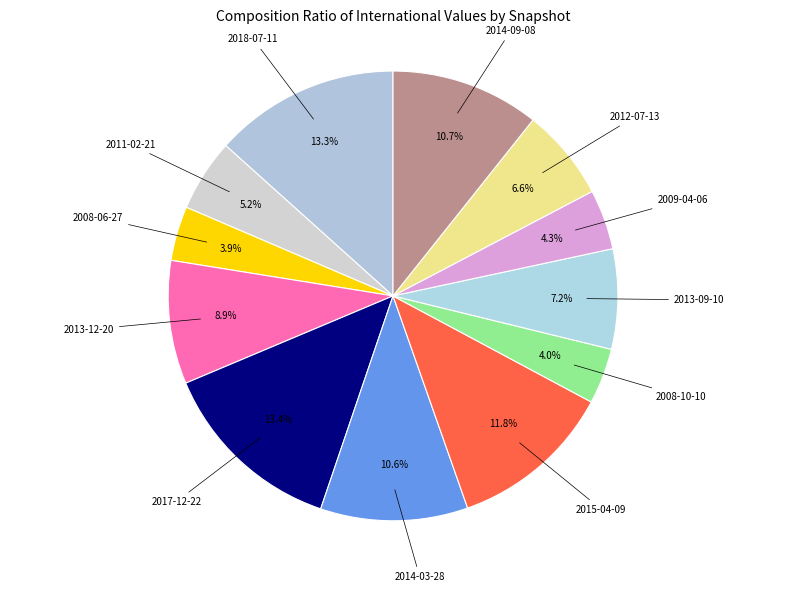

Which category has the smallest portion of the pie?

2008-06-27